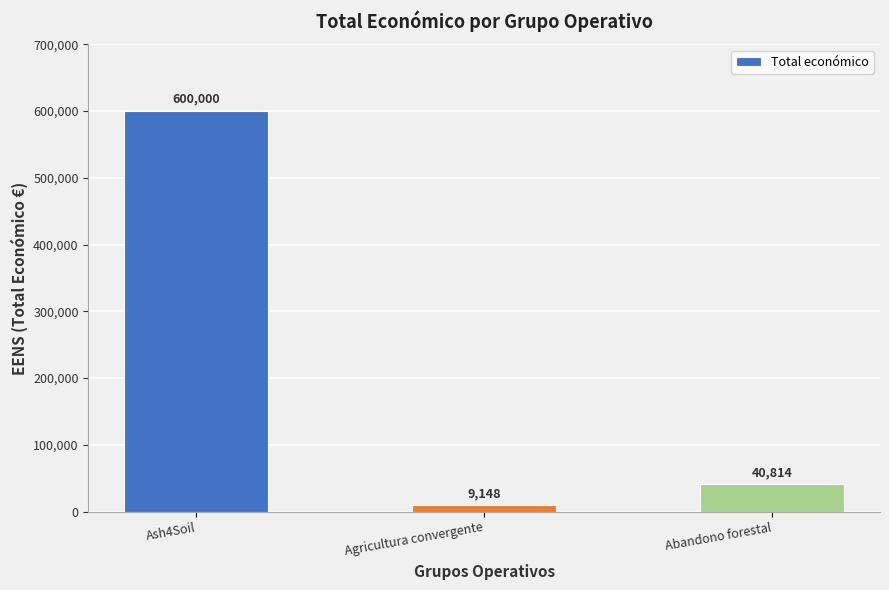

Approximately how many times larger is the value at Ash4Soil compared to Abandono forestal?

14.7